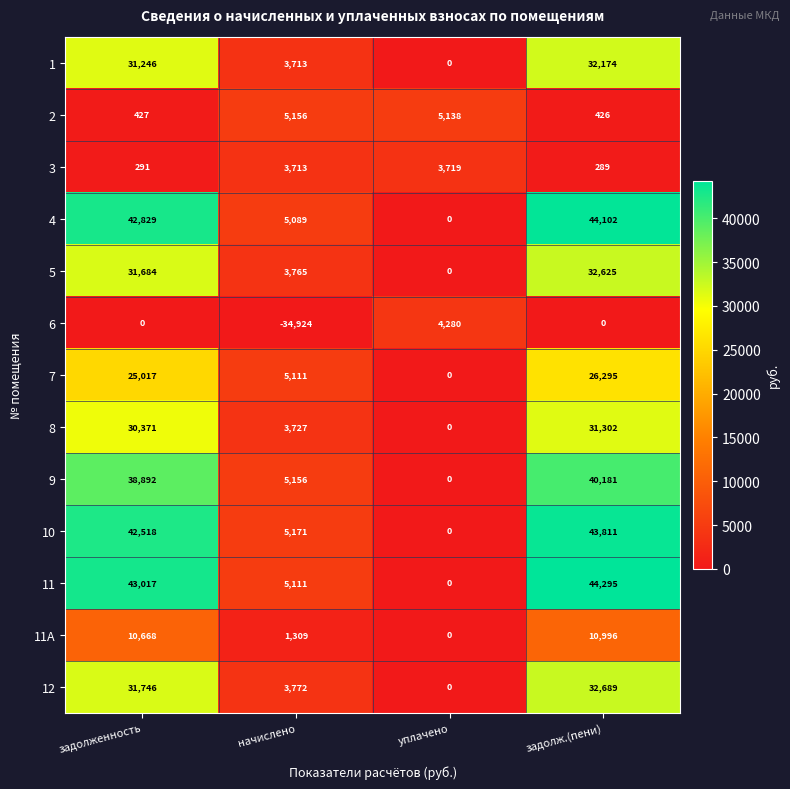

At which category is the sum across all series the highest?

задолж.(пени)